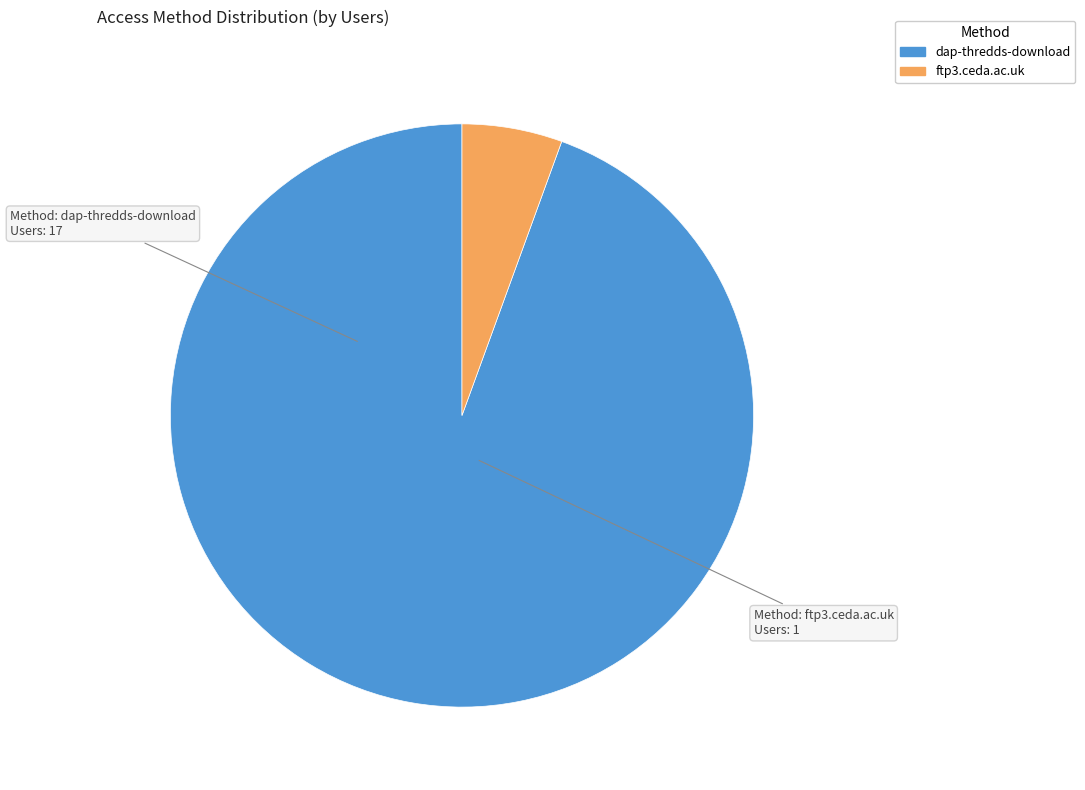

Which category accounts for the majority?

dap-thredds-download